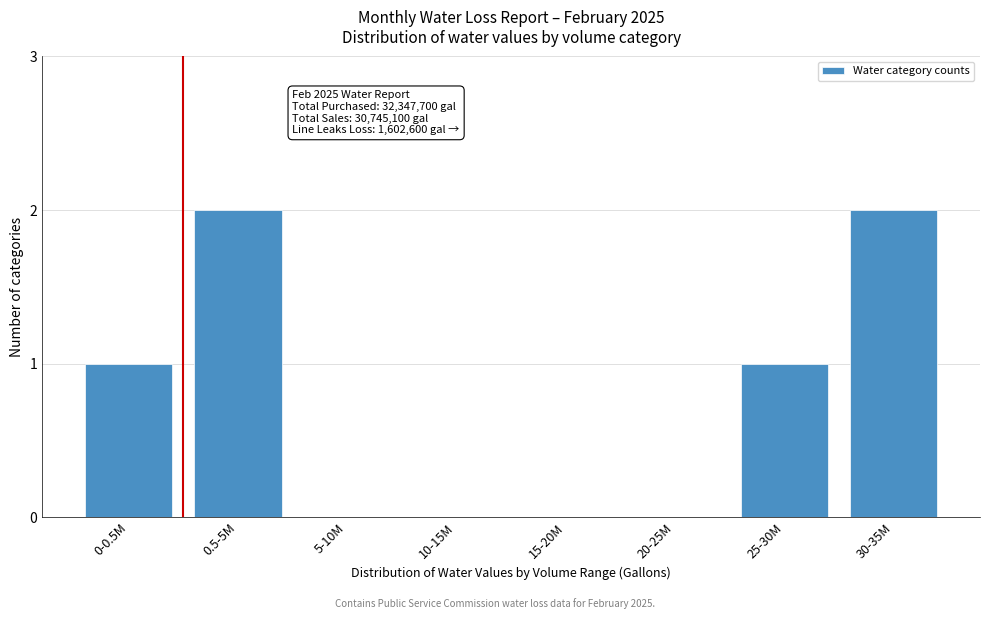

Reading left to right, extract all data points from this chart.

0-0.5M=1	0.5-5M=2	5-10M=0	10-15M=0	15-20M=0	20-25M=0	25-30M=1	30-35M=2